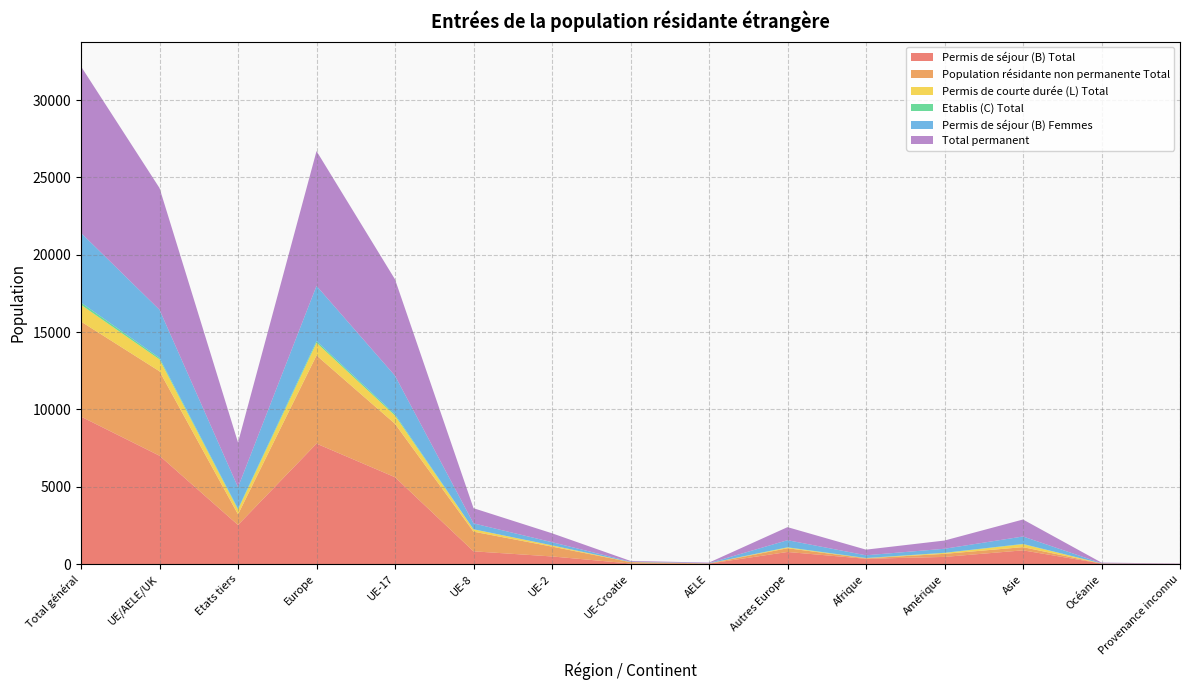

Reading left to right, transcribe all the data shown in this chart.

Permis de séjour (B) Total: Total général=9536	UE/AELE/UK=7007	Etats tiers=2529	Europe=7790	UE-17=5617	UE-8=826	UE-2=494	UE-Croatie=38	AELE=32	Autres Europe=783	Afrique=343	Amérique=464	Asie=889	Océanie=35	Provenance inconnu=15
Population résidante non permanente Total: Total général=6146	UE/AELE/UK=5460	Etats tiers=686	Europe=5702	UE-17=3453	UE-8=1271	UE-2=637	UE-Croatie=86	AELE=13	Autres Europe=242	Afrique=30	Amérique=199	Asie=207	Océanie=7	Provenance inconnu=1
Permis de courte durée (L) Total: Total général=1082	UE/AELE/UK=769	Etats tiers=313	Europe=819	UE-17=528	UE-8=152	UE-2=78	UE-Croatie=9	AELE=2	Autres Europe=50	Afrique=9	Amérique=57	Asie=194	Océanie=3	Provenance inconnu=0
Etablis (C) Total: Total général=147	UE/AELE/UK=97	Etats tiers=50	Europe=108	UE-17=87	UE-8=4	UE-2=4	UE-Croatie=0	AELE=2	Autres Europe=11	Afrique=13	Amérique=11	Asie=15	Océanie=0	Provenance inconnu=0
Permis de séjour (B) Femmes: Total général=4502	UE/AELE/UK=3111	Etats tiers=1391	Europe=3570	UE-17=2493	UE-8=379	UE-2=203	UE-Croatie=24	AELE=12	Autres Europe=459	Afrique=174	Amérique=260	Asie=480	Océanie=14	Provenance inconnu=4
Total permanent: Total général=10765	UE/AELE/UK=7873	Etats tiers=2892	Europe=8717	UE-17=6232	UE-8=982	UE-2=576	UE-Croatie=47	AELE=36	Autres Europe=844	Afrique=365	Amérique=532	Asie=1098	Océanie=38	Provenance inconnu=15